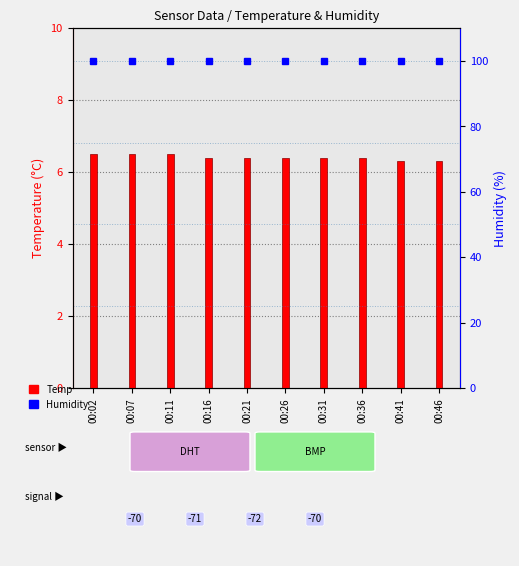

What are all the series names shown in the legend?

Temp, Humidity